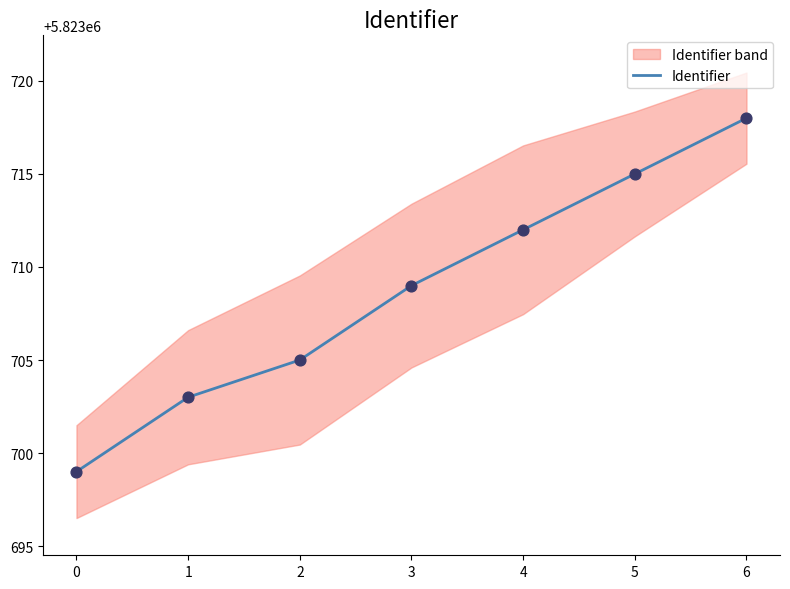

What is the change in value from 1 to 3?

+6